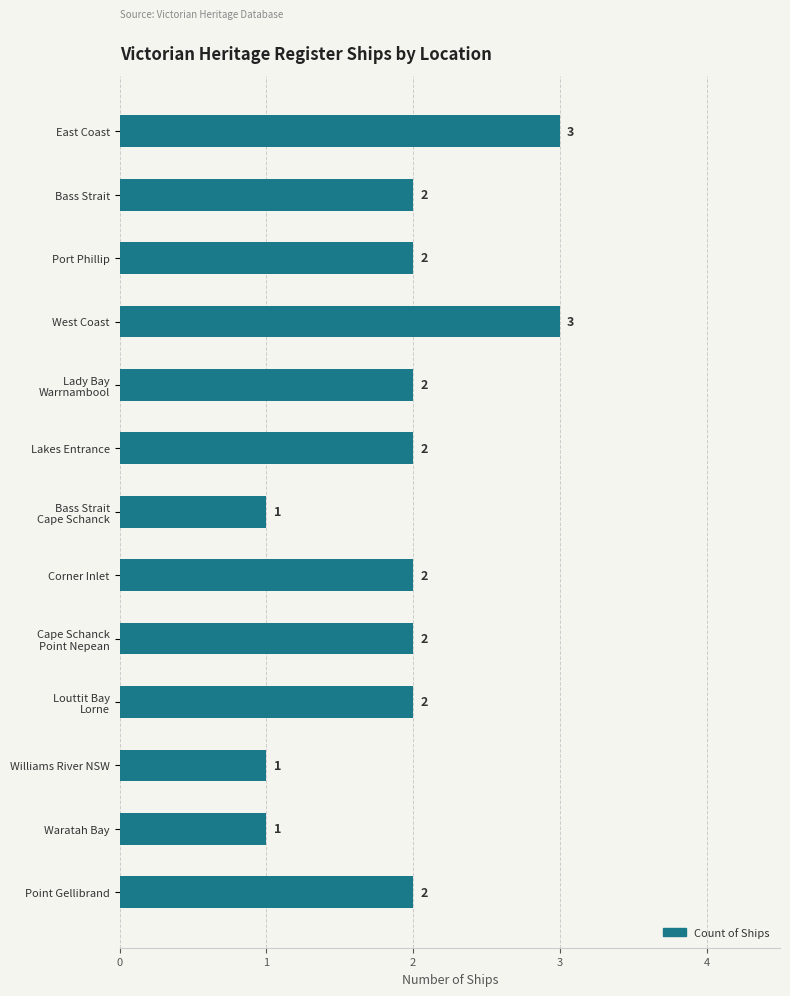

Reading bottom to top, transcribe all the data shown in this chart.

2	1	1	2	2	2	1	2	2	3	2	2	3